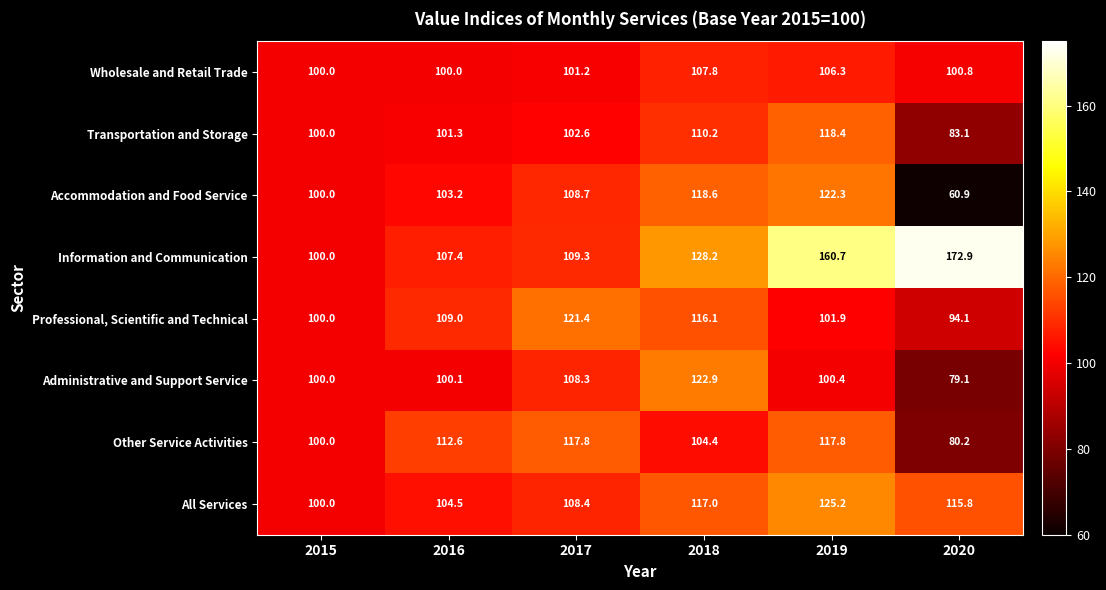

How many series are shown in this chart?

8